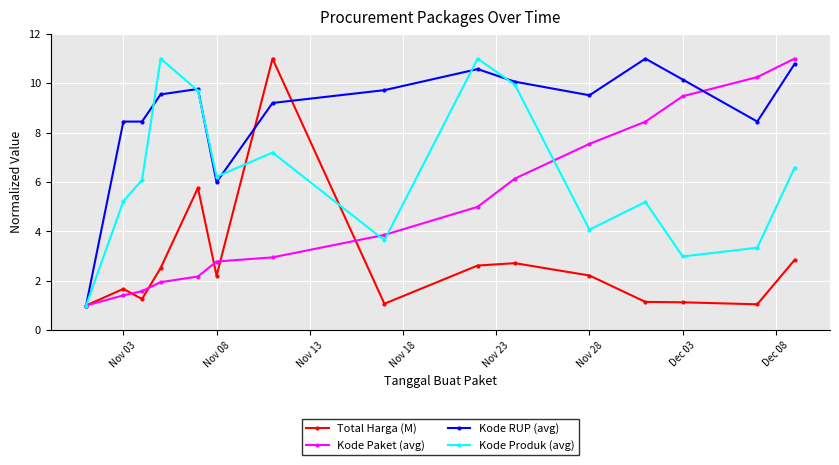

What is the average value of the Kode RUP (avg) series?

8.8